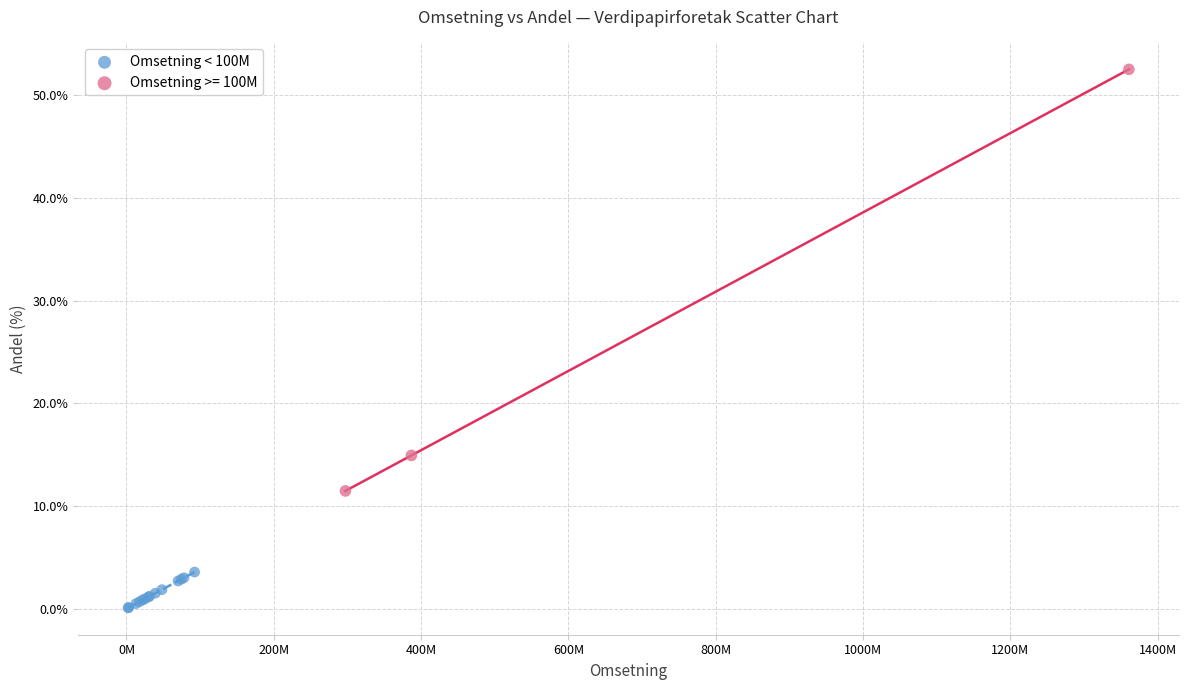

Which series reaches the minimum Y coordinate?

Omsetning < 100M